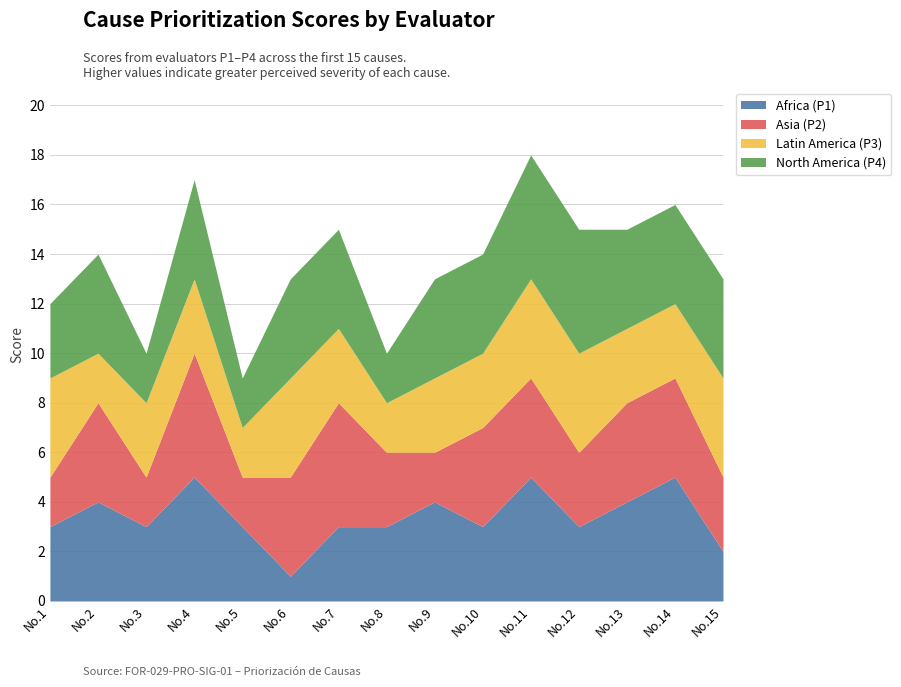

The Africa (P1) series shows 6 at 13. True or false?

False